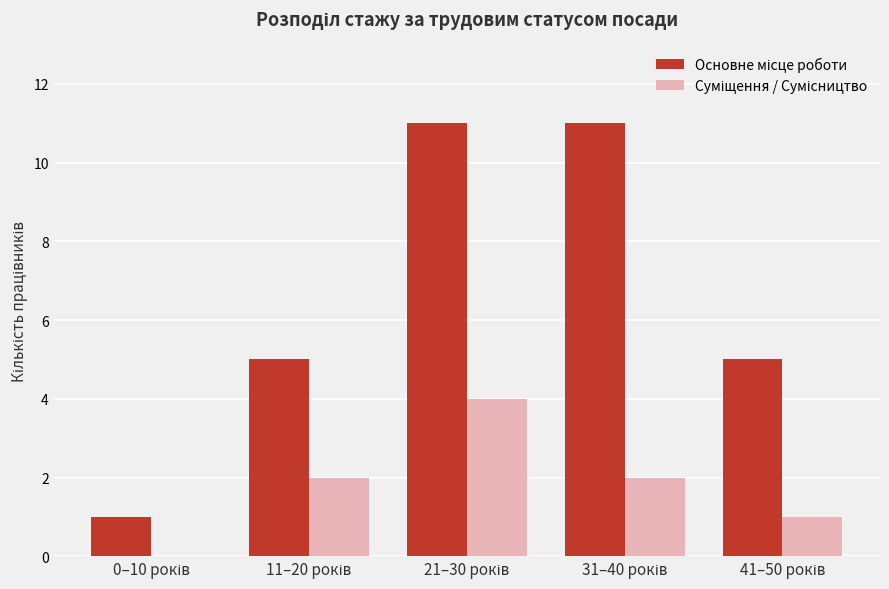

Count the number of data series in this chart.

2